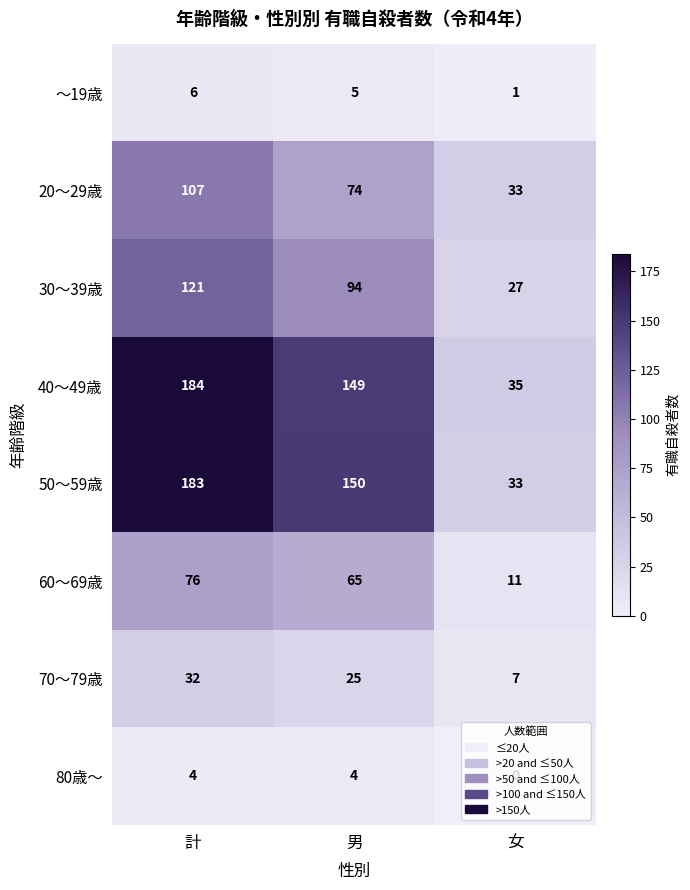

True or false: 80歳～ has a value of 4 at 計.

True